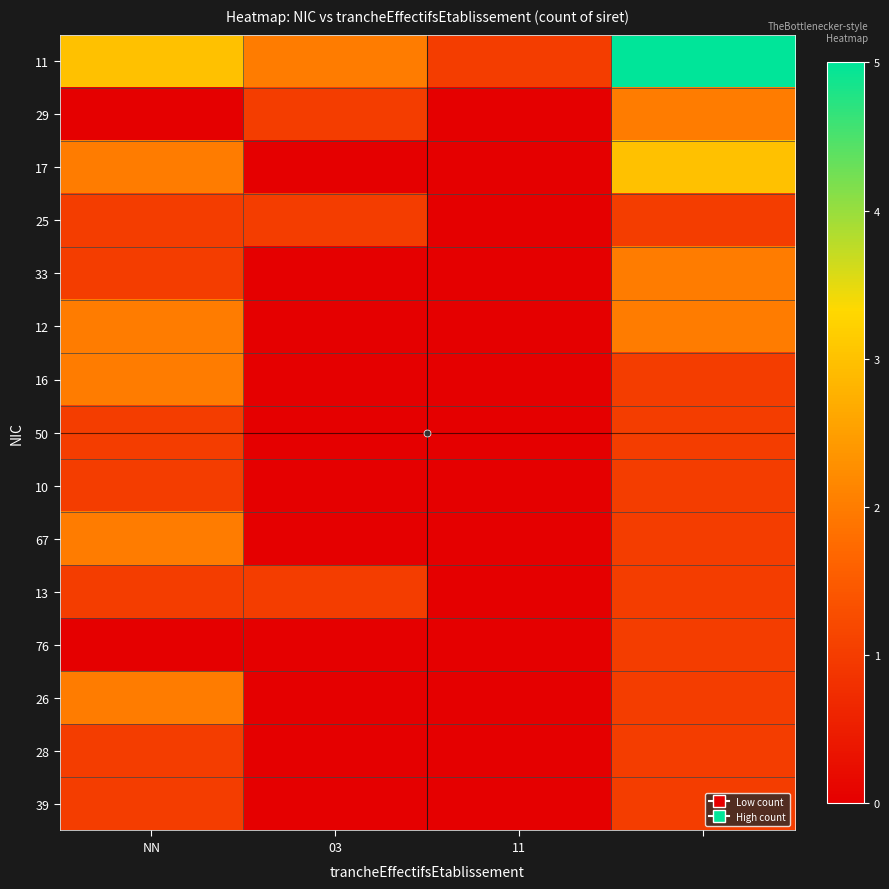

List the series in order of their peak value, lowest first.

25, 50, 10, 13, 76, 28, 39, 29, 33, 12, 16, 67, 26, 17, 11